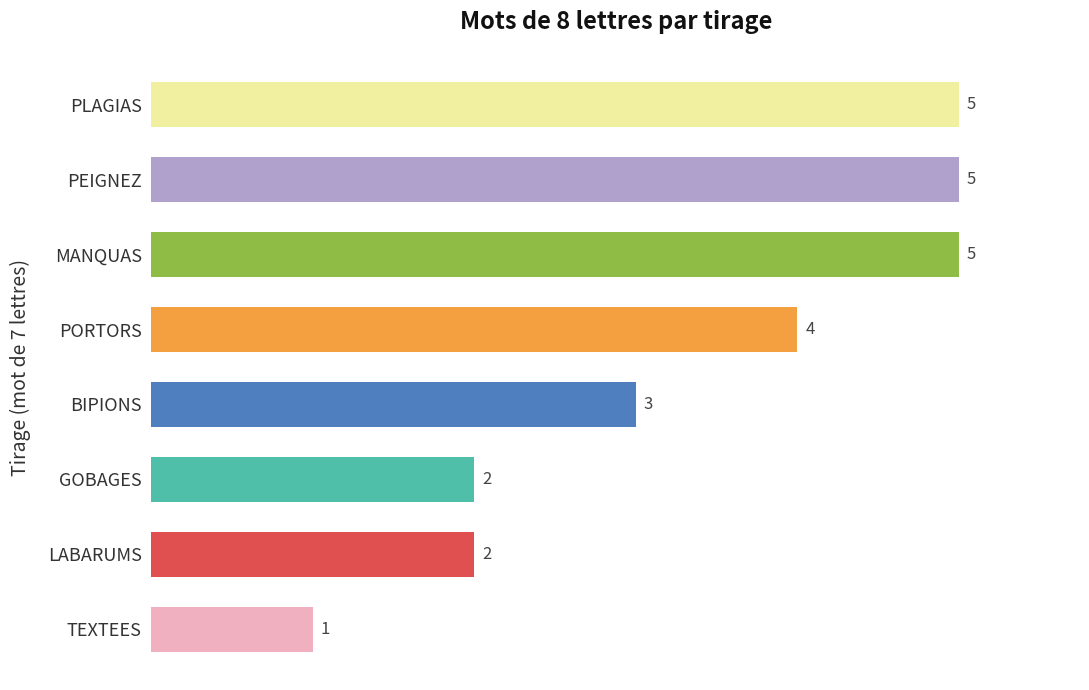

What is the average value?

3